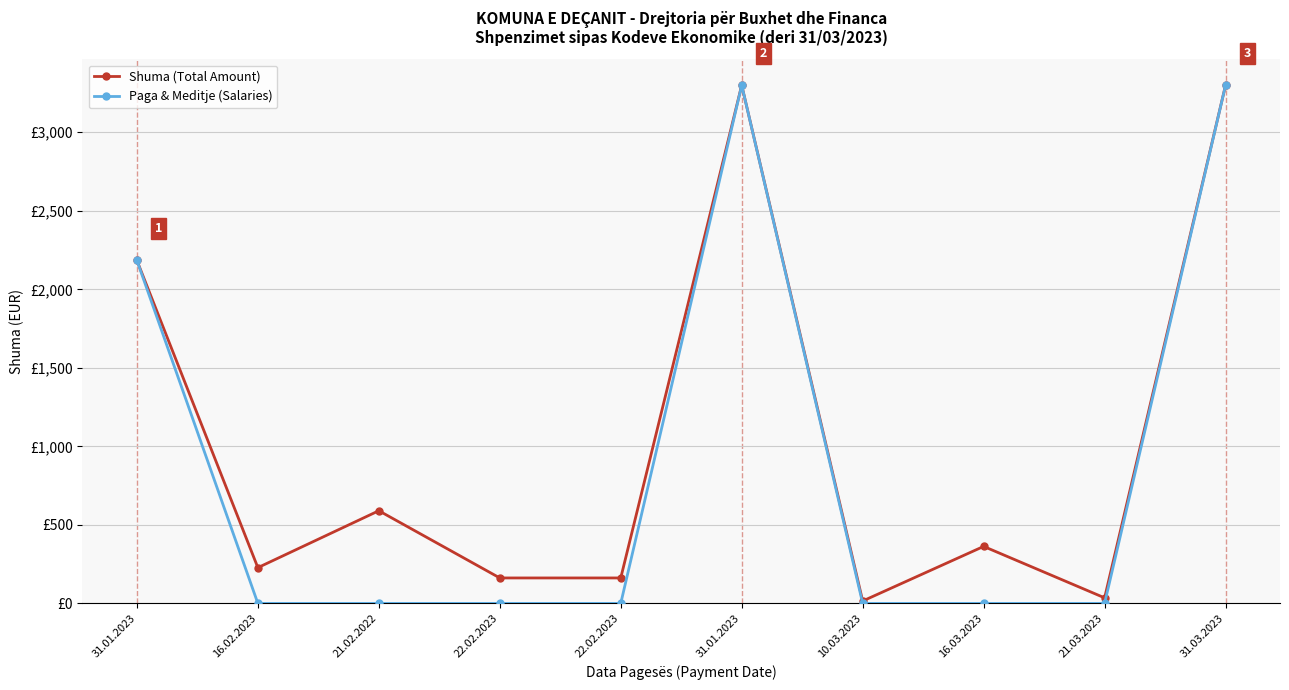

What are all the series names shown in the legend?

Shuma (Total Amount), Paga & Meditje (Salaries)